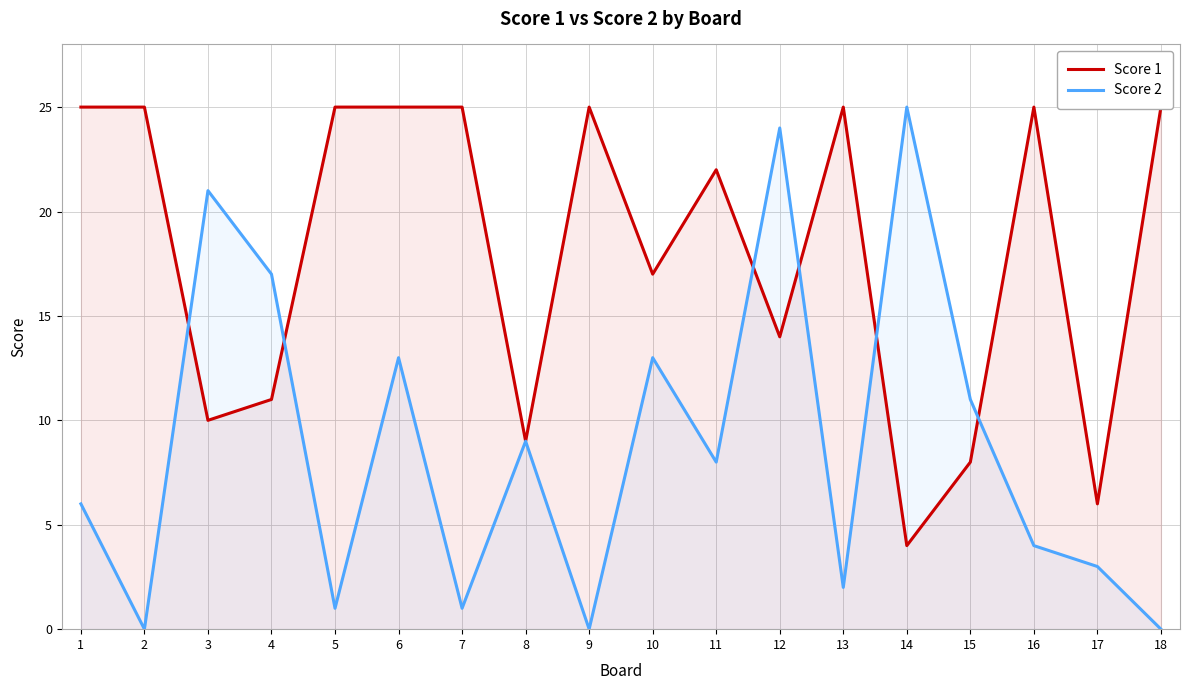

At how many categories does at least one series exceed 12?

15